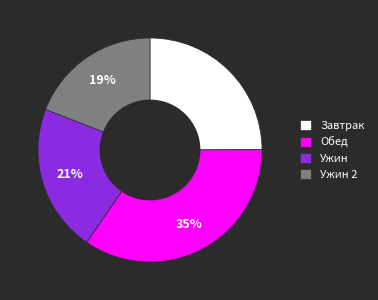

Is there any slice that represents more than half of the pie?

No